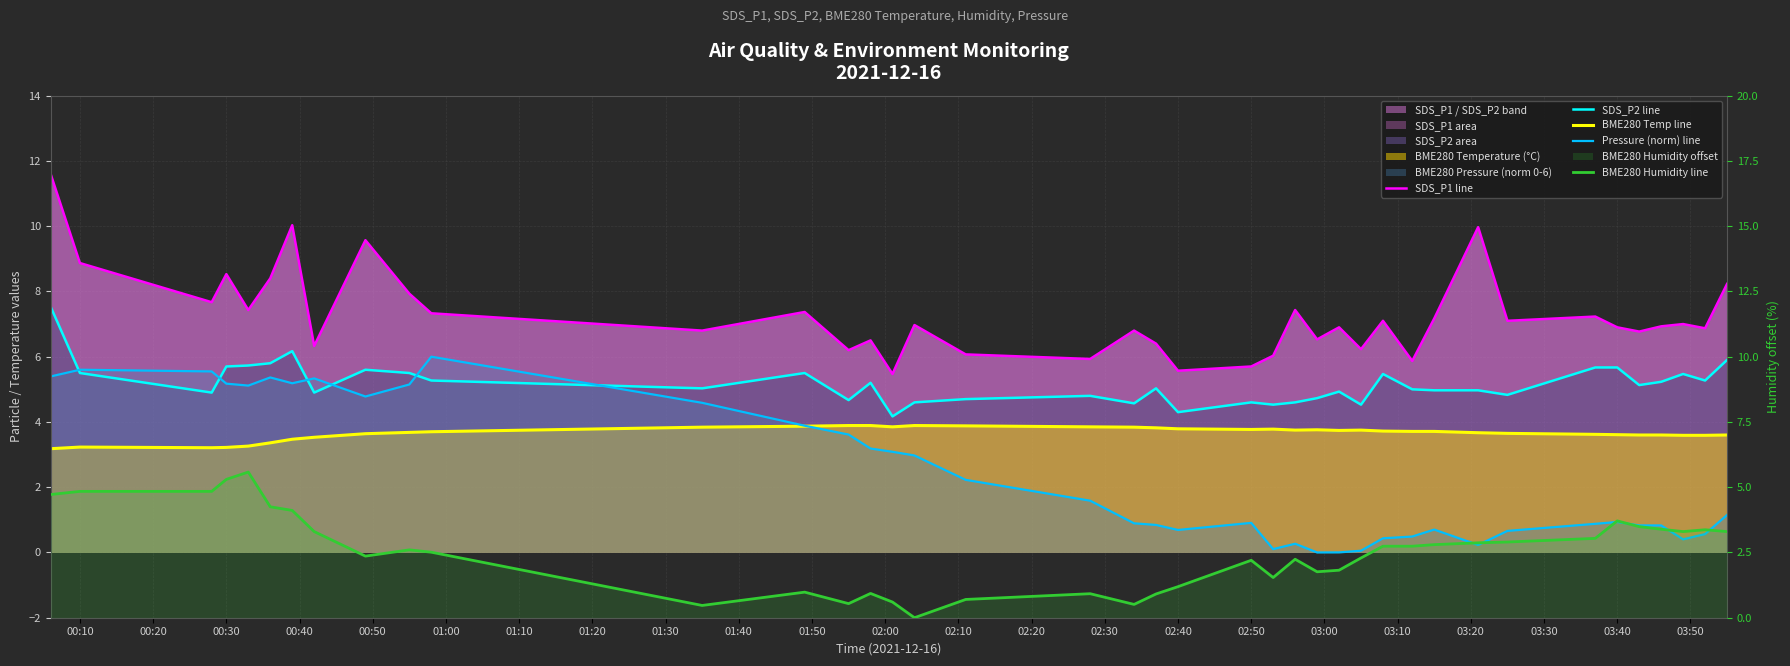

The value of BME280 Temp line at 02:00 is 3.8. True or false?

True